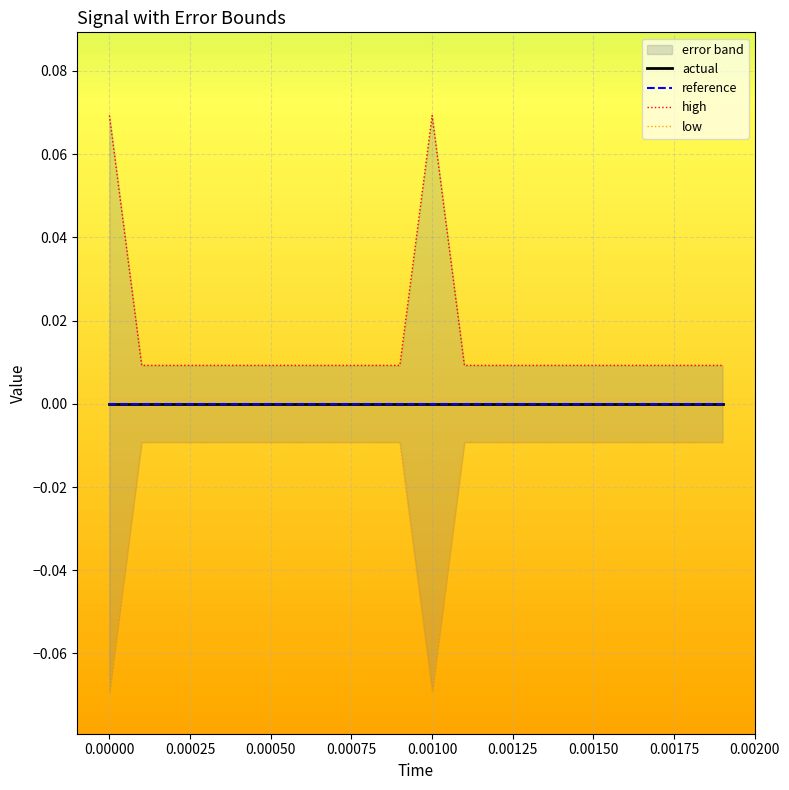

Is the value of high at 0.00125 greater than the value of low at 15?

Yes